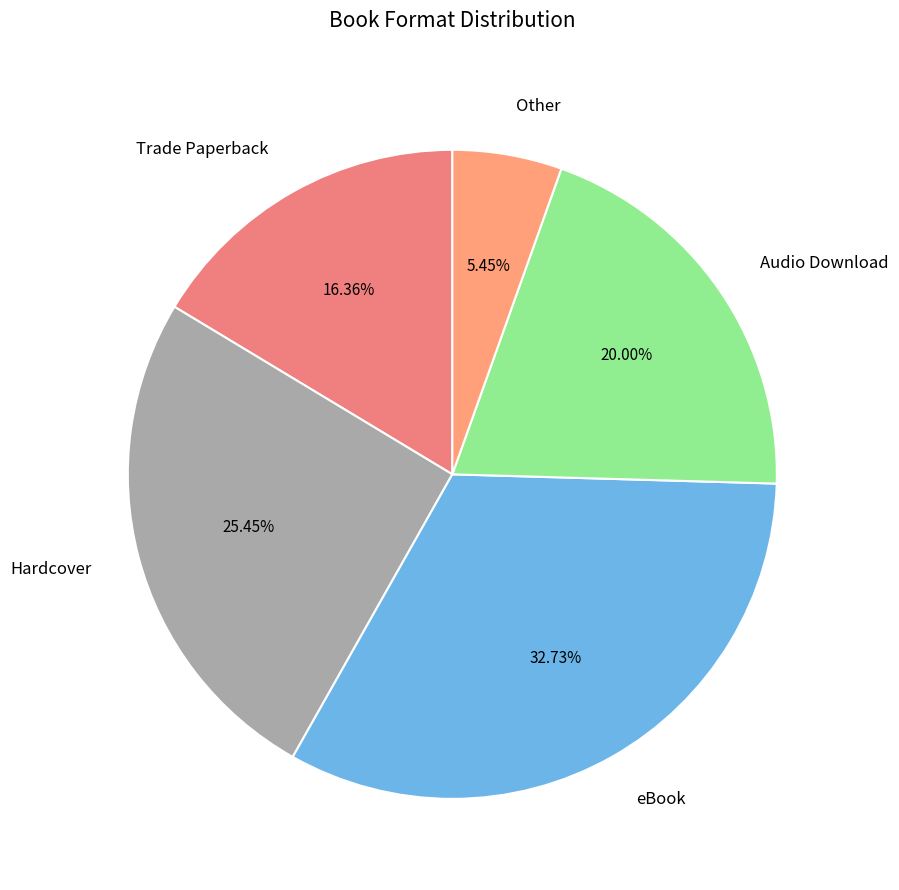

Which category has the biggest portion of the pie?

eBook